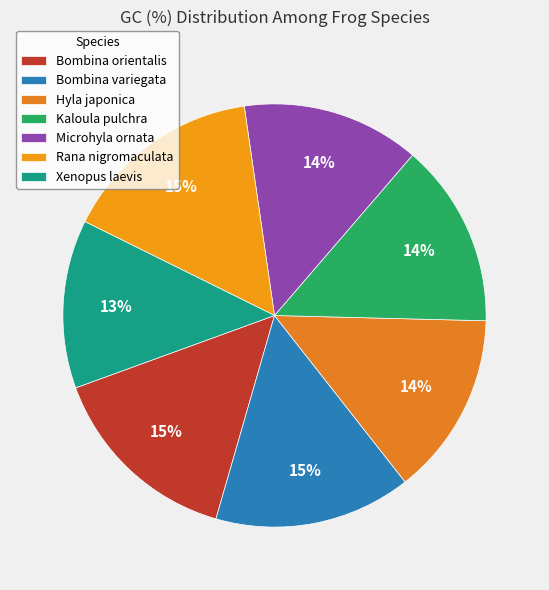

Count the number of slices in the pie.

7